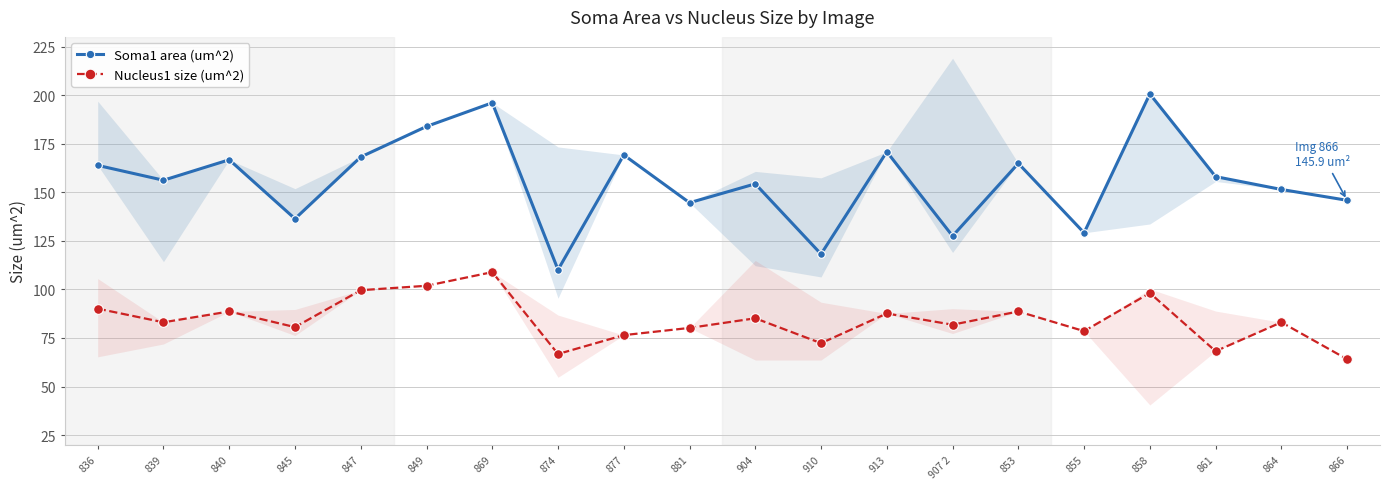

Reading left to right, extract all data points from this chart.

Soma1 area (um^2): 836=163.8	839=156.2	840=166.7	845=136.4	847=168.2	849=183.9	869=196.1	874=110.1	877=169.2	881=144.6	904=154.3	910=118.2	913=170.9	907 2=127.5	853=164.9	855=129.1	858=200.6	861=158.1	864=151.4	866=145.9
Nucleus1 size (um^2): 836=90.1	839=83.1	840=88.6	845=80.6	847=99.6	849=101.9	869=108.9	874=66.7	877=76.4	881=80.2	904=85.1	910=72.3	913=87.6	907 2=81.8	853=88.6	855=78.5	858=98.1	861=68.2	864=83.1	866=64.0